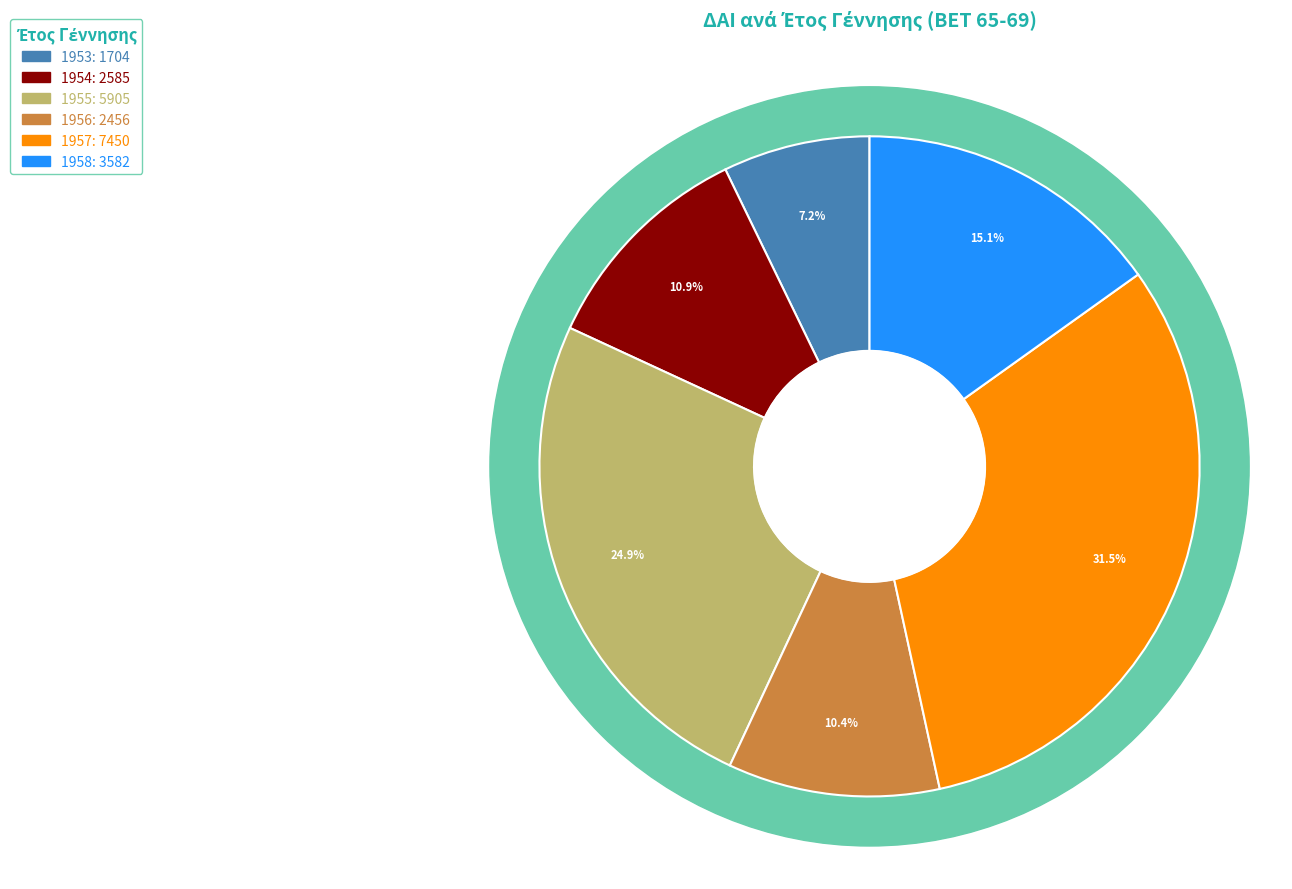

Is there any slice that represents more than half of the pie?

No